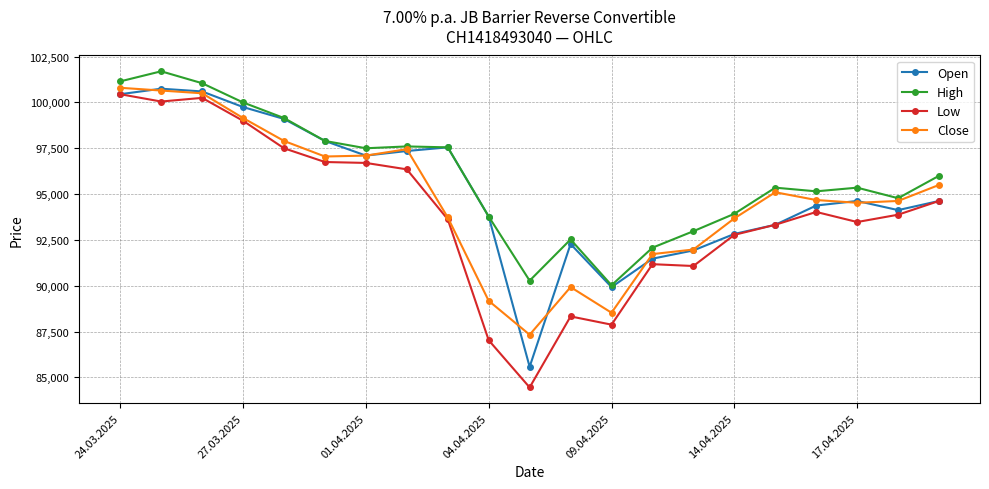

Which series has the largest range (max minus min)?

Low